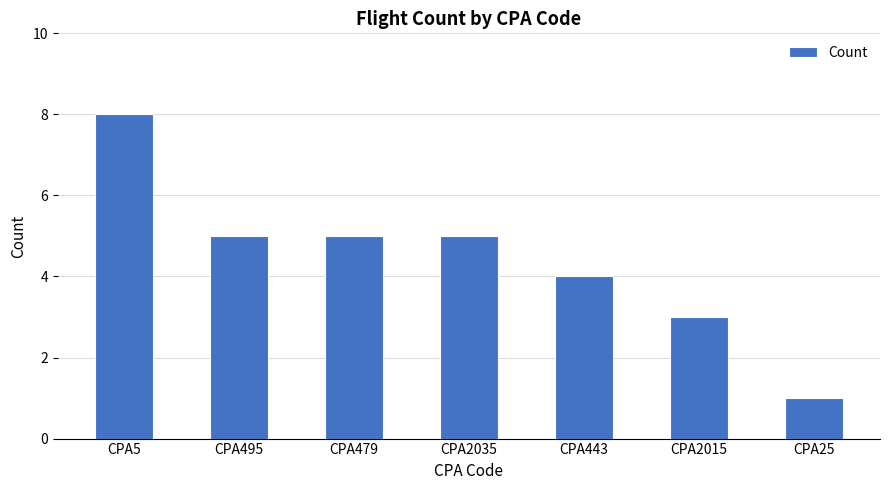

How many values are between 3 and 5?

5